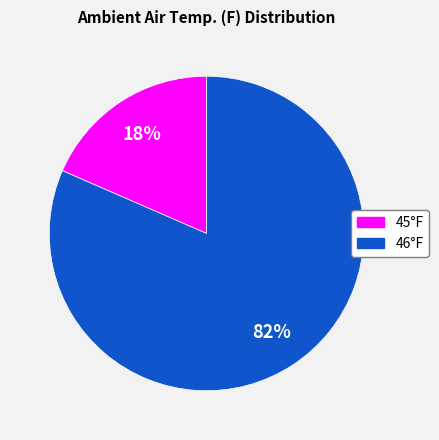

To the nearest percent, what is the average slice percentage?

50%